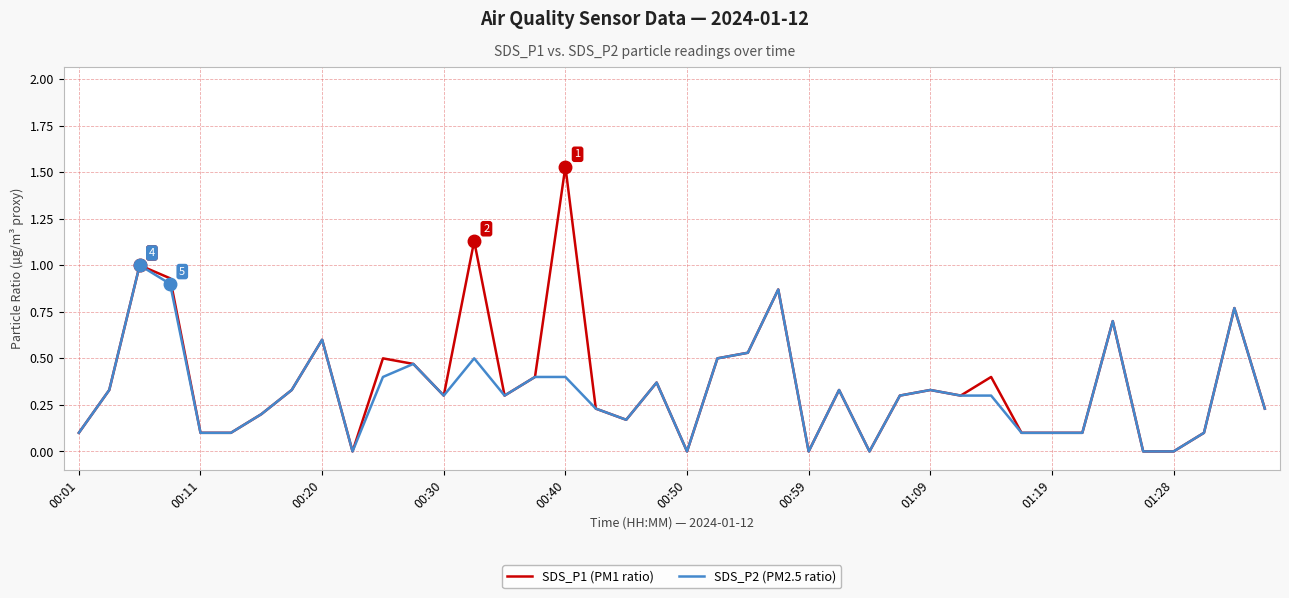

Which series has the largest range (max minus min)?

SDS_P1 (PM1 ratio)